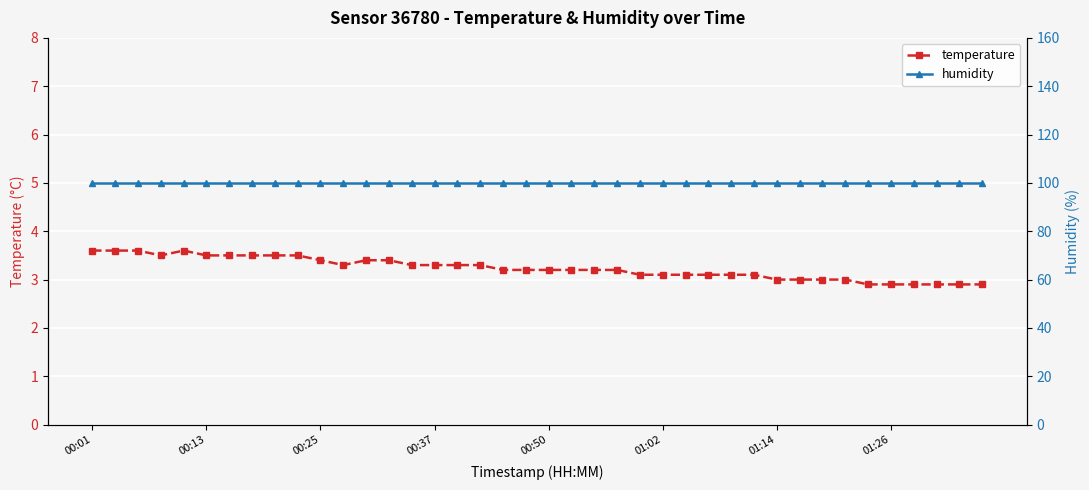

The value of temperature at 01:14 is 1.6. True or false?

False